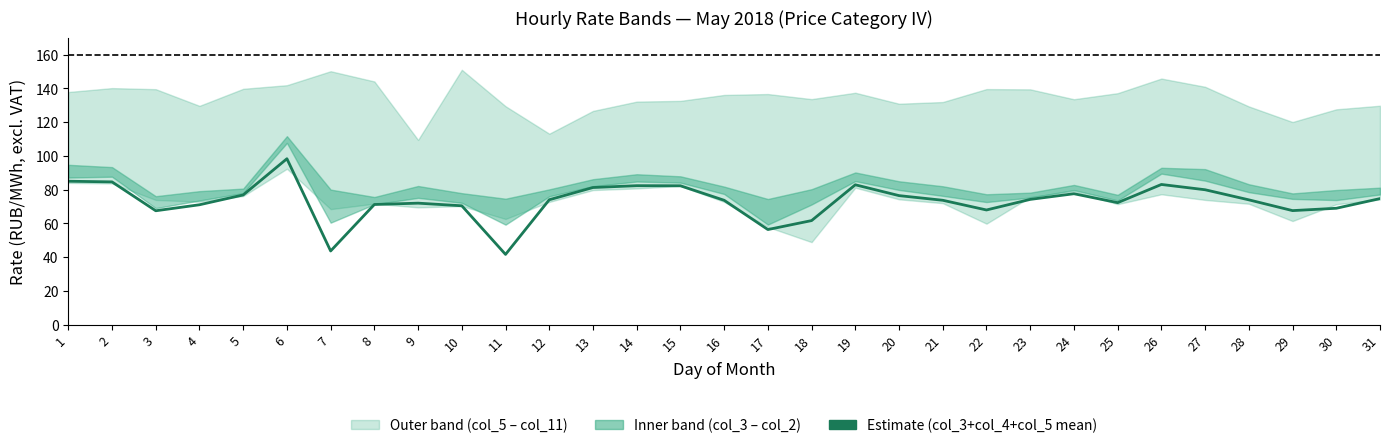

What value does the data have at 23?

74.2